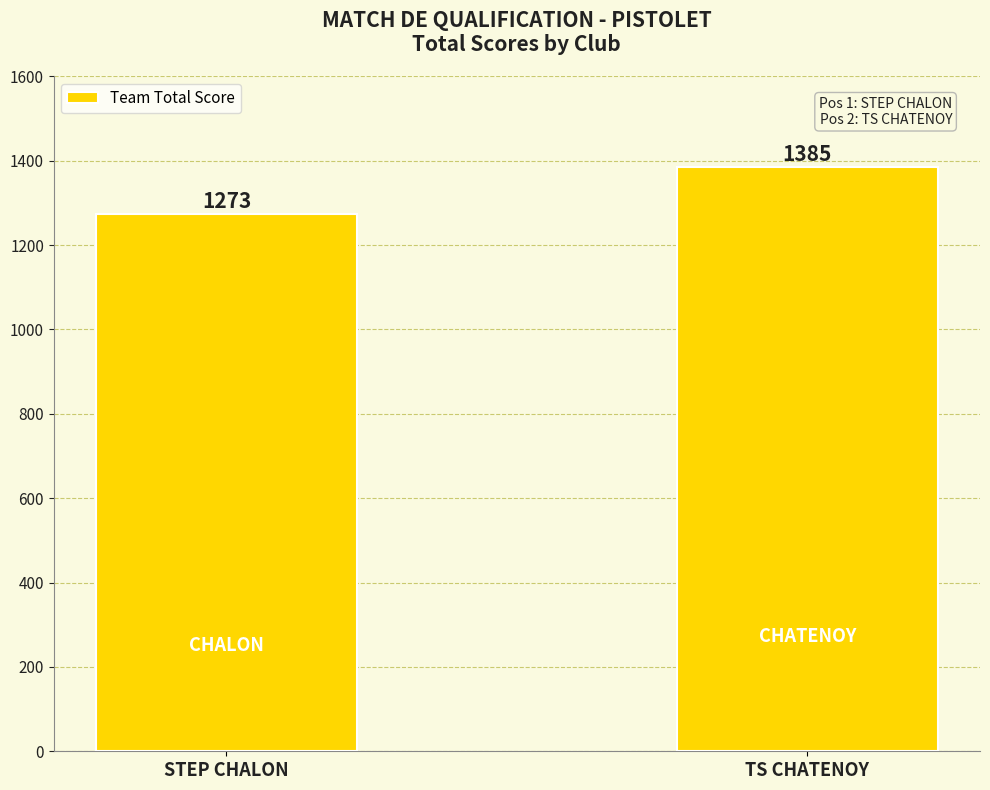

At which category does the chart reach its peak across all series?

TS CHATENOY